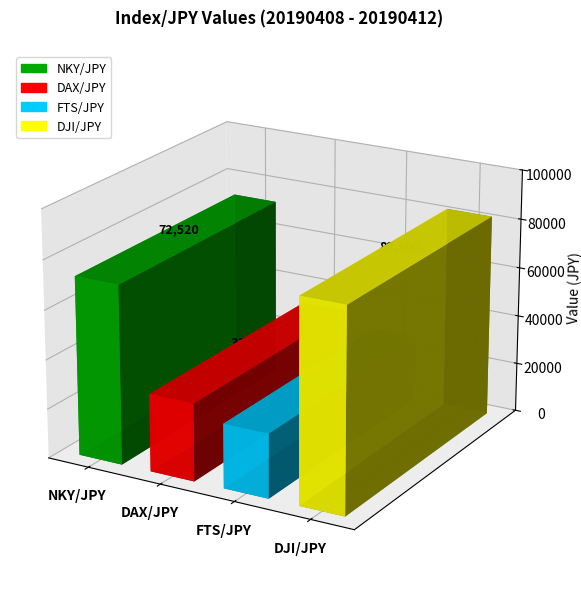

What is the sum of all values?

212050